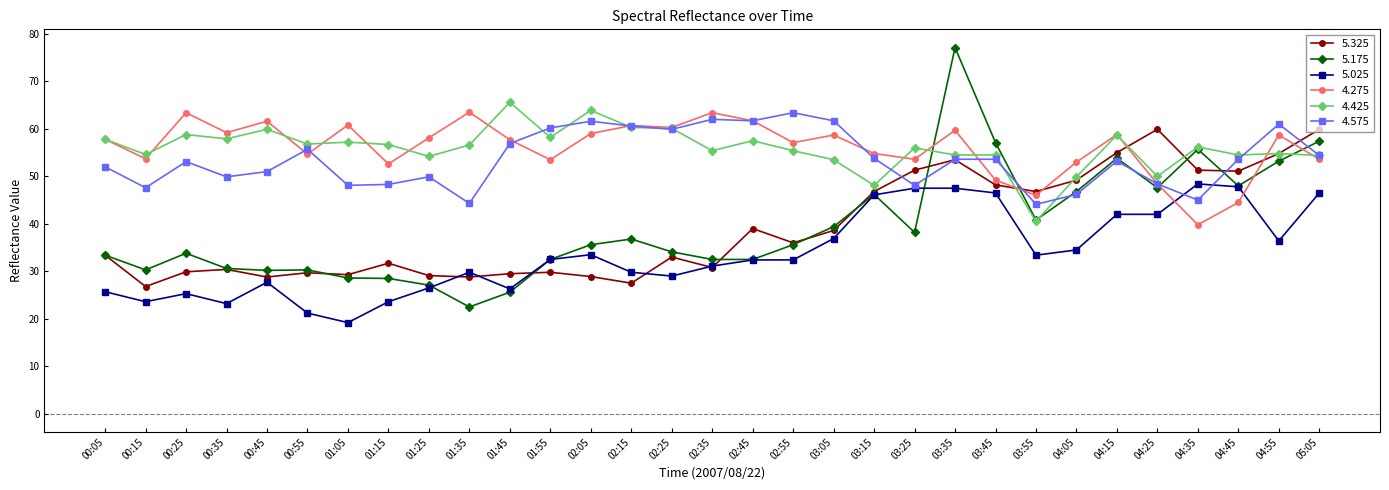

At which label does 4.425 first exceed 56?

00:05